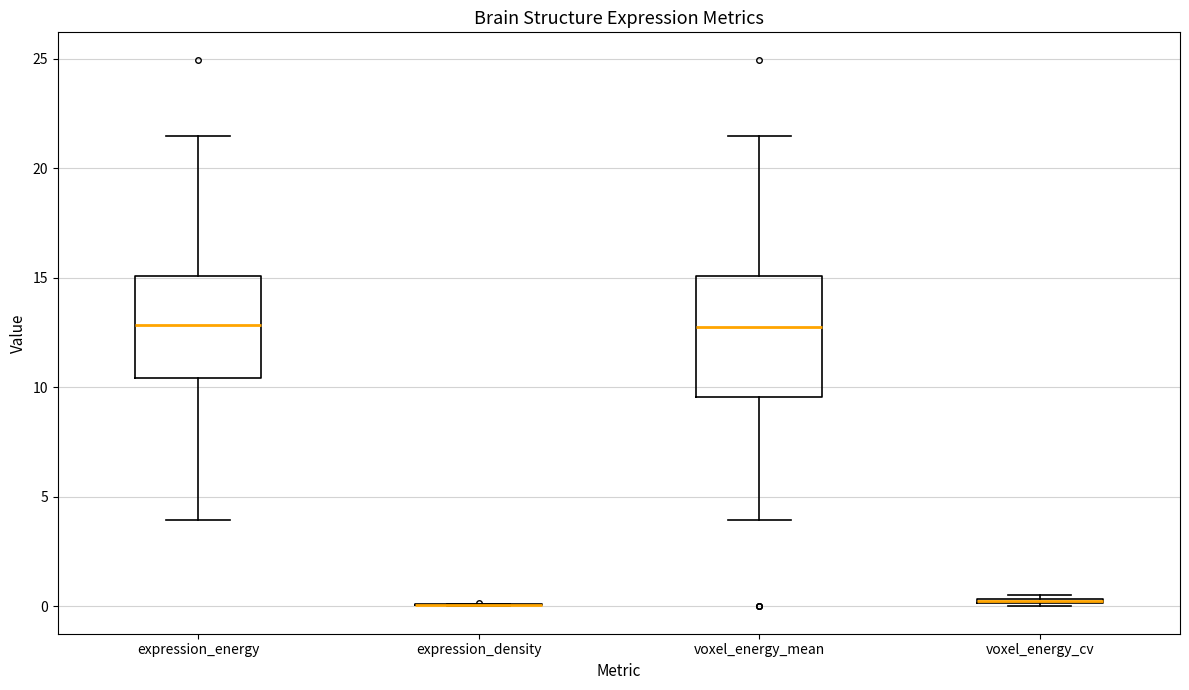

Where is the upper edge of the box for voxel_energy_cv on the y-axis? The values are not printed on the chart, so give them approximately, as read against the axis.

0.5